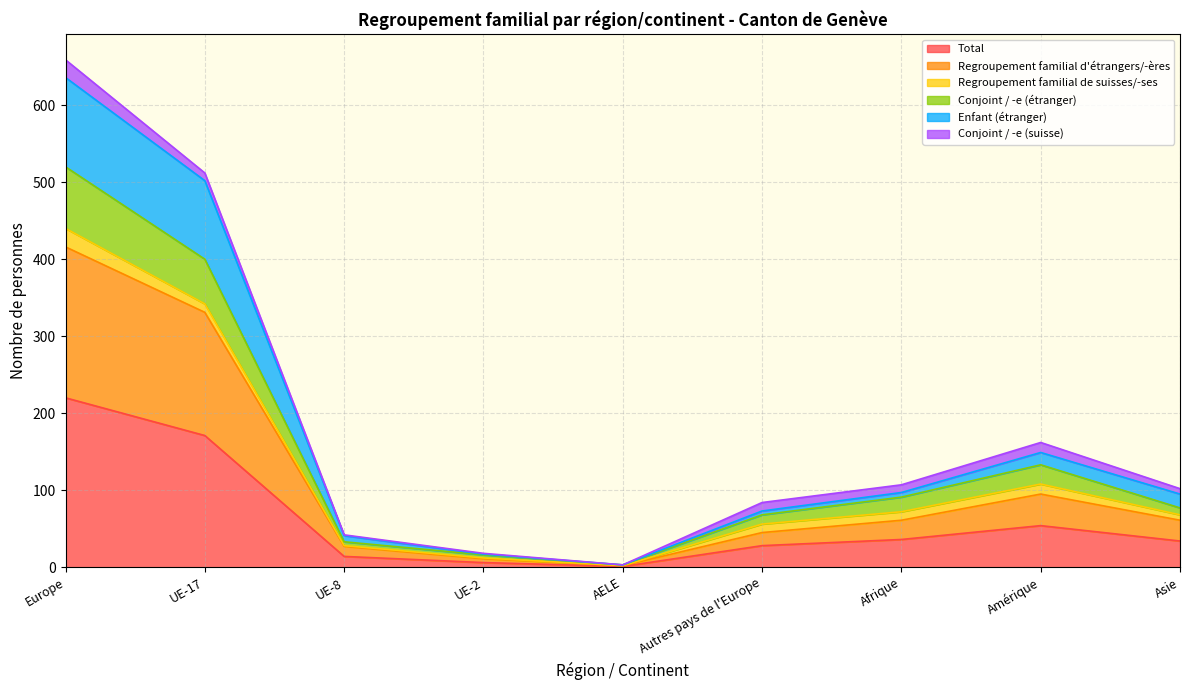

Is it true that Regroupement familial d'étrangers/-ères equals 2 at AELE?

True